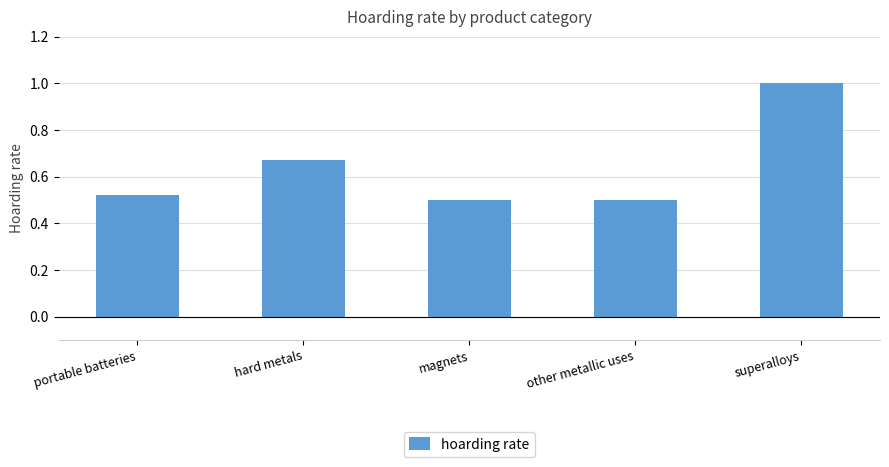

How many bars are there in total?

5